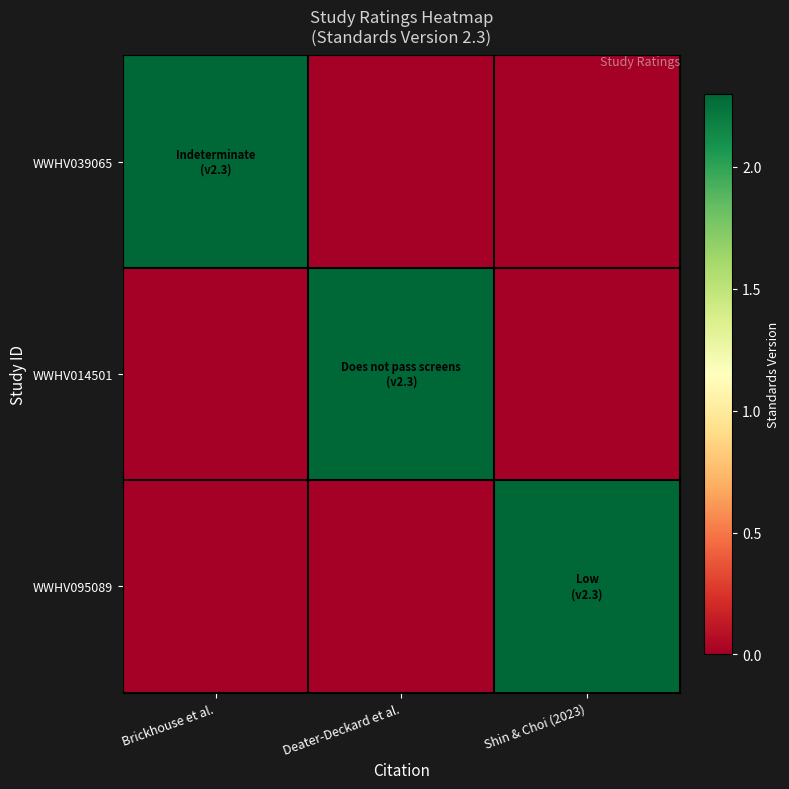

At which category is the sum across all series the highest?

Brickhouse et al.